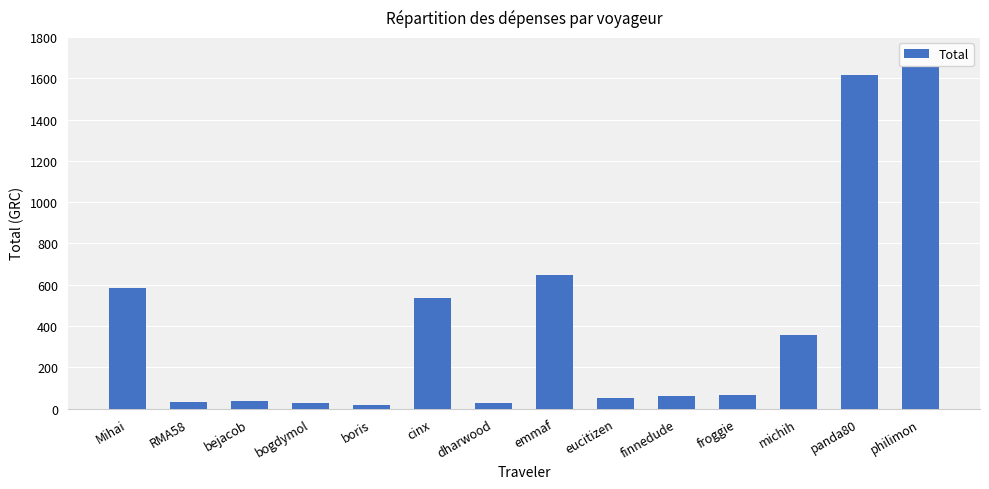

The chart shows a value of 1653.1 at philimon. True or false?

True